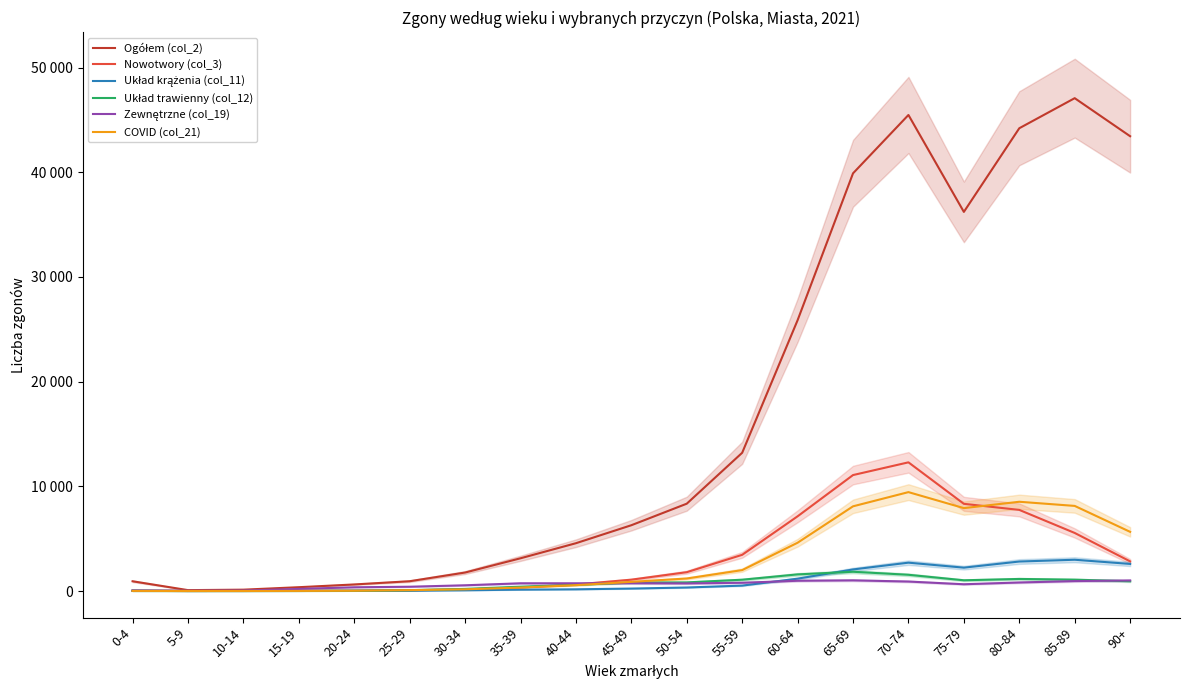

What is the maximum value shown in the chart?

47083